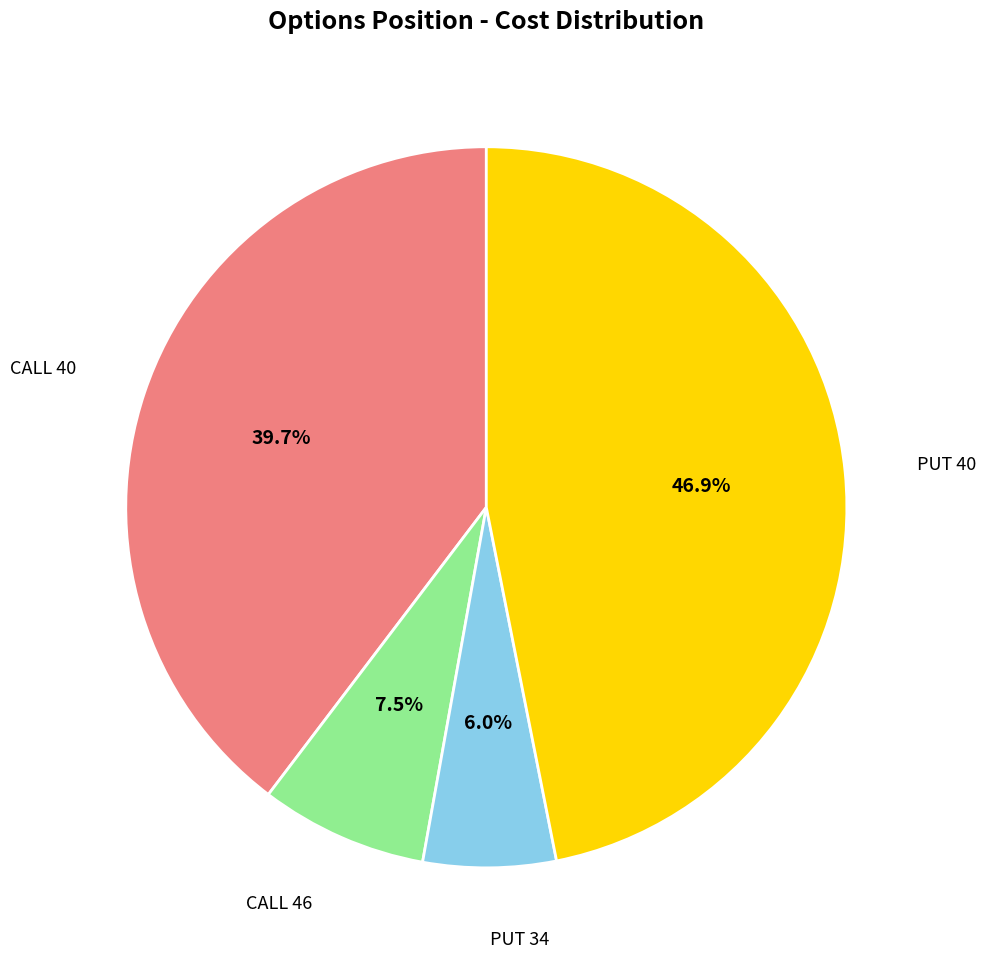

Is there a majority slice in this chart?

No